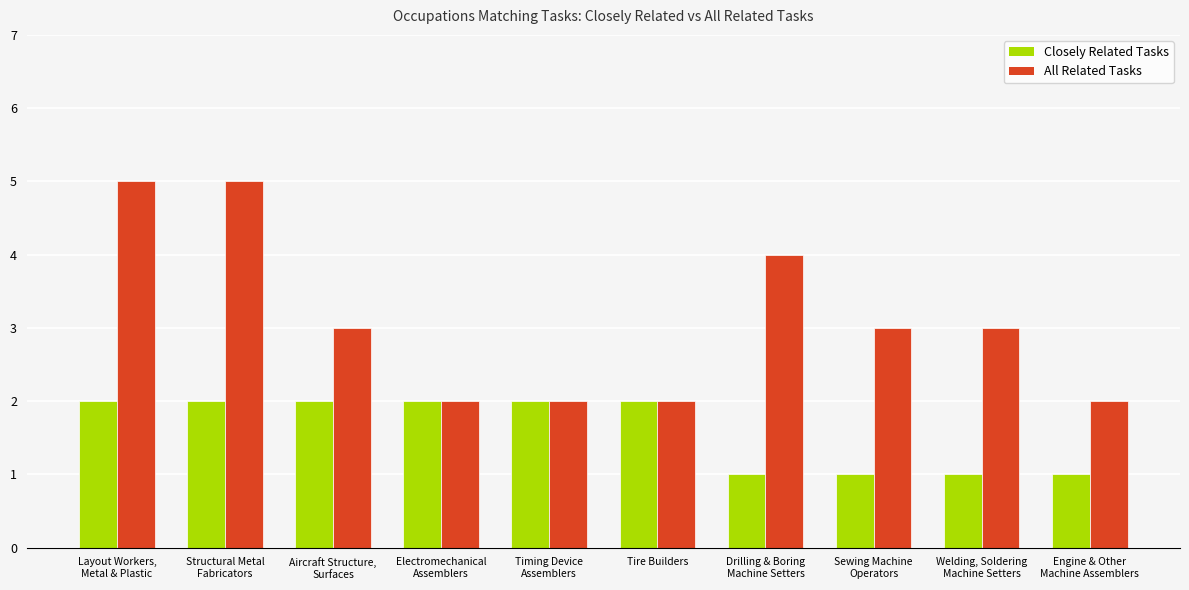

Reading left to right, transcribe all the data shown in this chart.

Closely Related Tasks: 2	2	2	2	2	2	1	1	1	1
All Related Tasks: 5	5	3	2	2	2	4	3	3	2